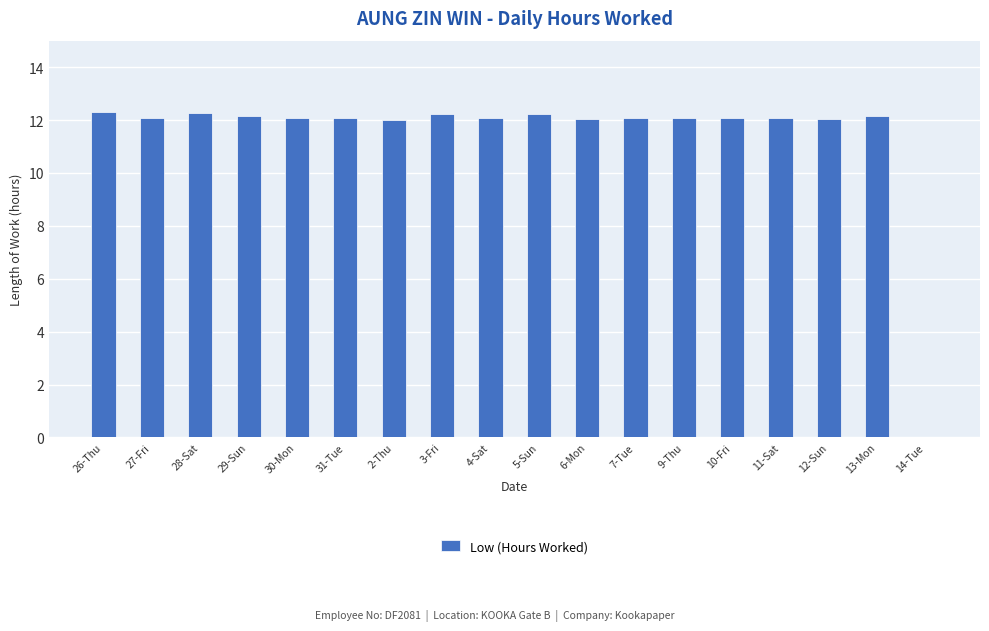

Where does the data first go above 12?

26-Thu